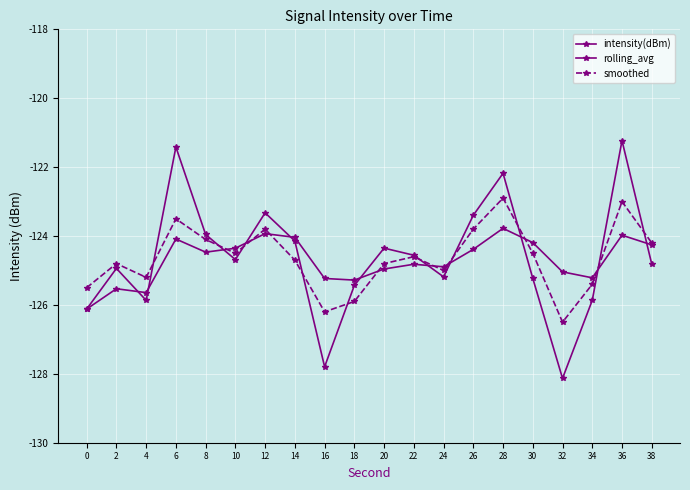

How many series are shown in this chart?

3